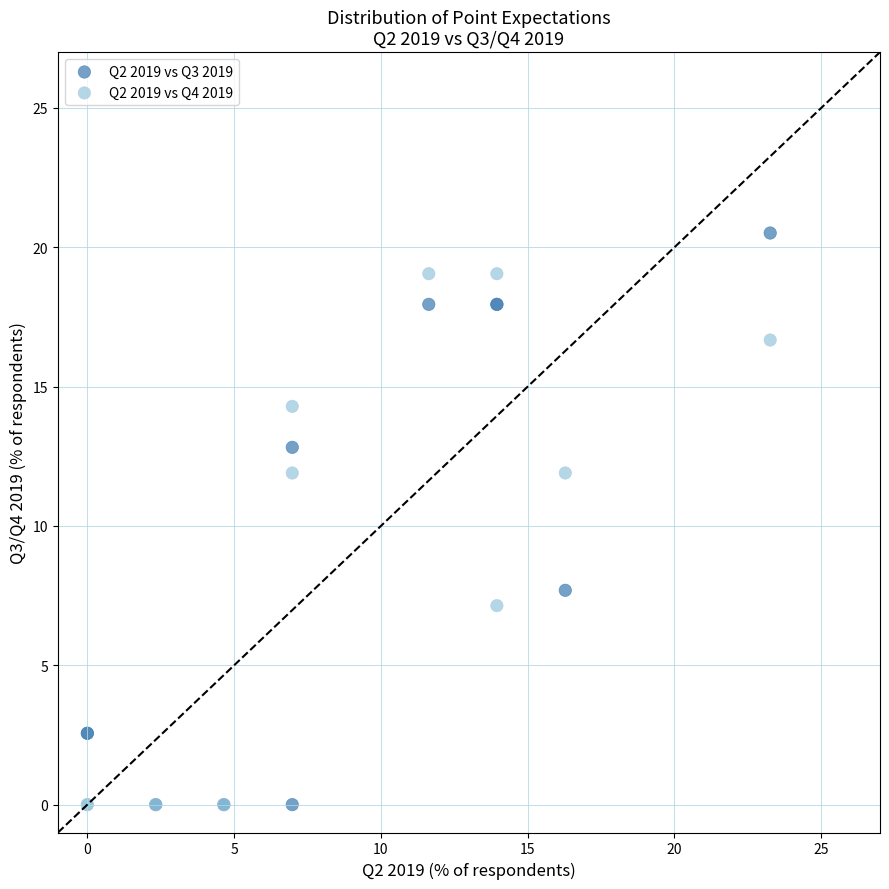

Which series has the widest spread of Y values?

Q2 2019 vs Q3 2019